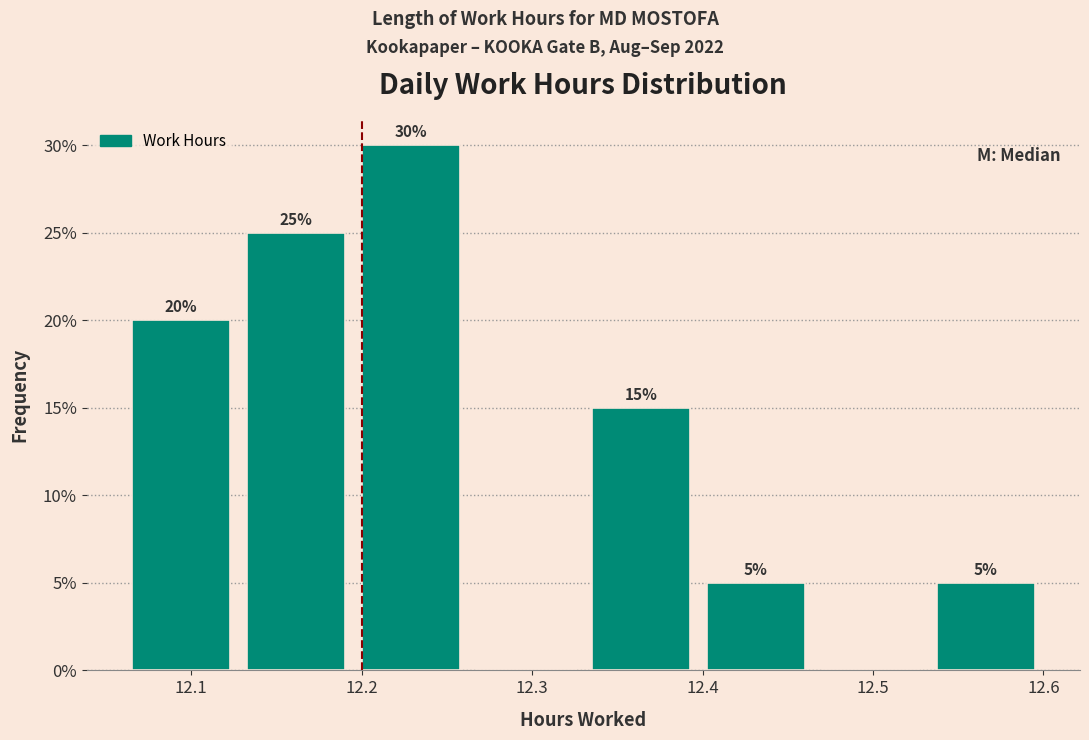

Which range on the x-axis has the tallest bar?

12.20 to 12.26